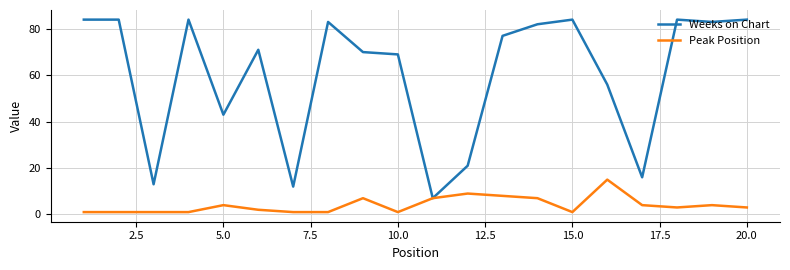

Which series has the largest range (max minus min)?

Weeks on Chart